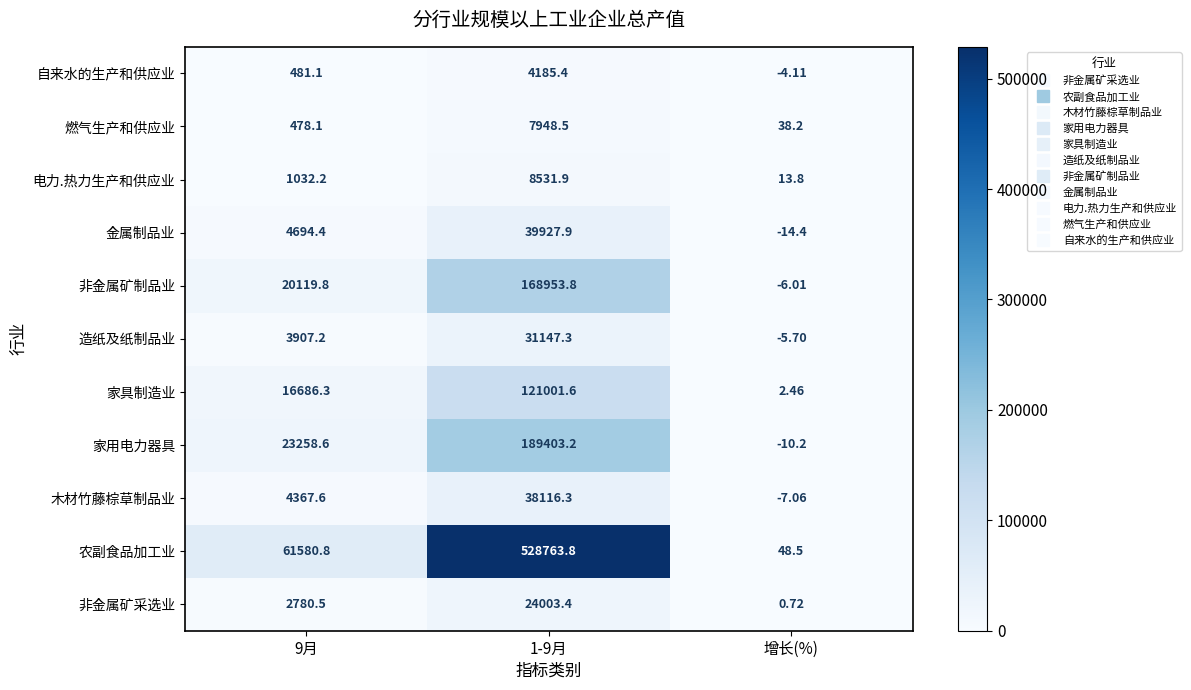

Which series changed the most between 1-9月 and 增长(%)?

农副食品加工业